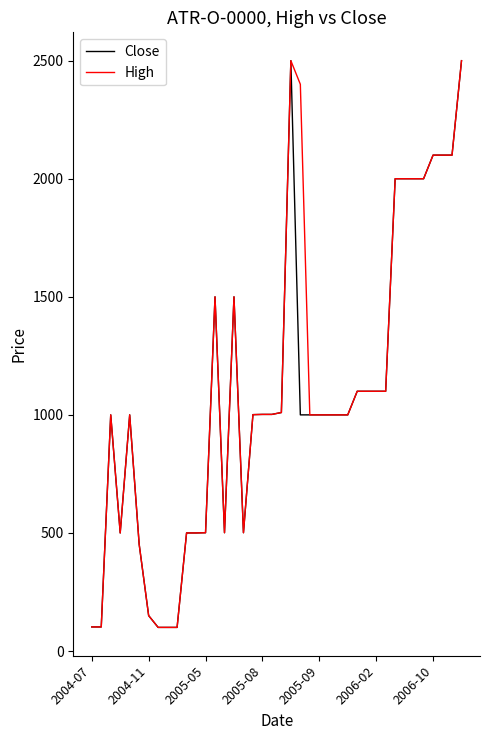

What is the highest value of the High series?

2500